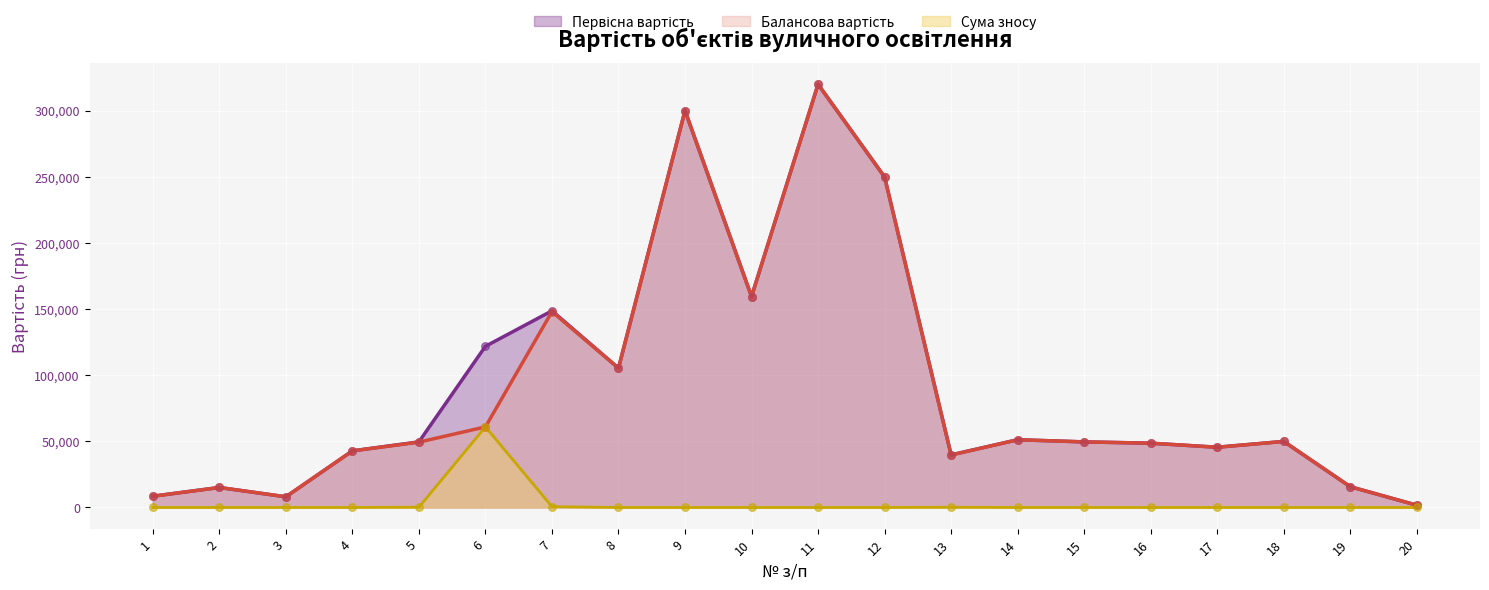

What is the total value across all series at 12?

499617.6